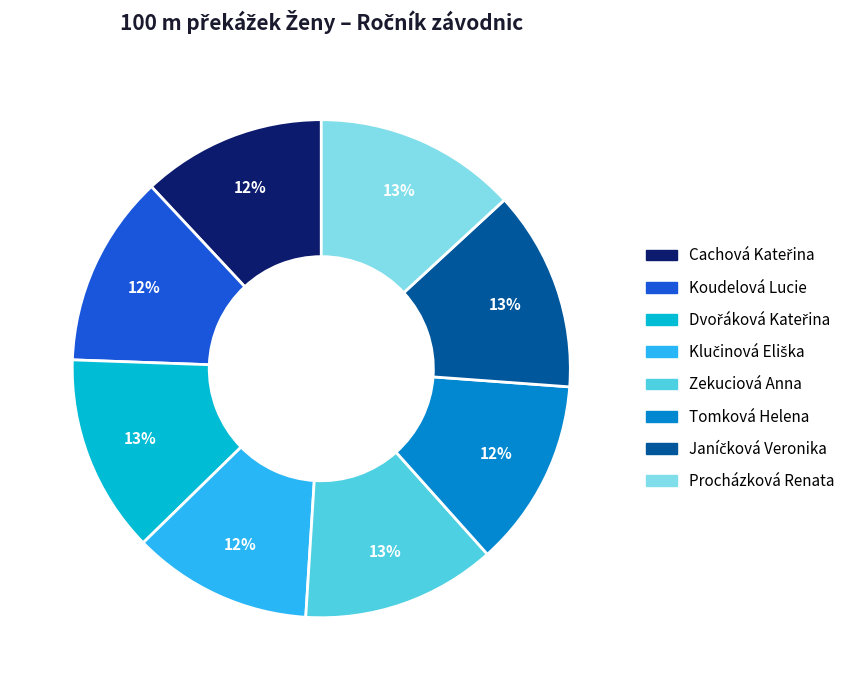

True or false: Tomková Helena accounts for 12% of the total.

True